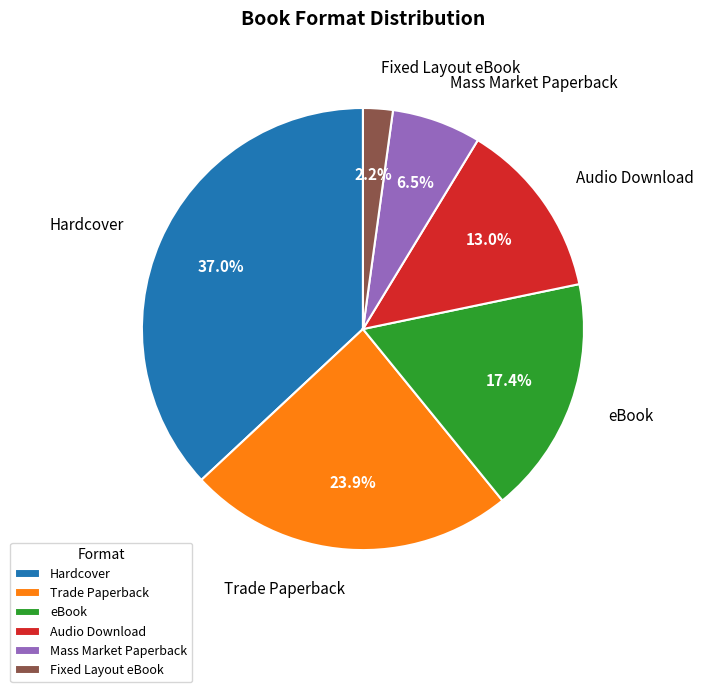

Is there a majority slice in this chart?

No